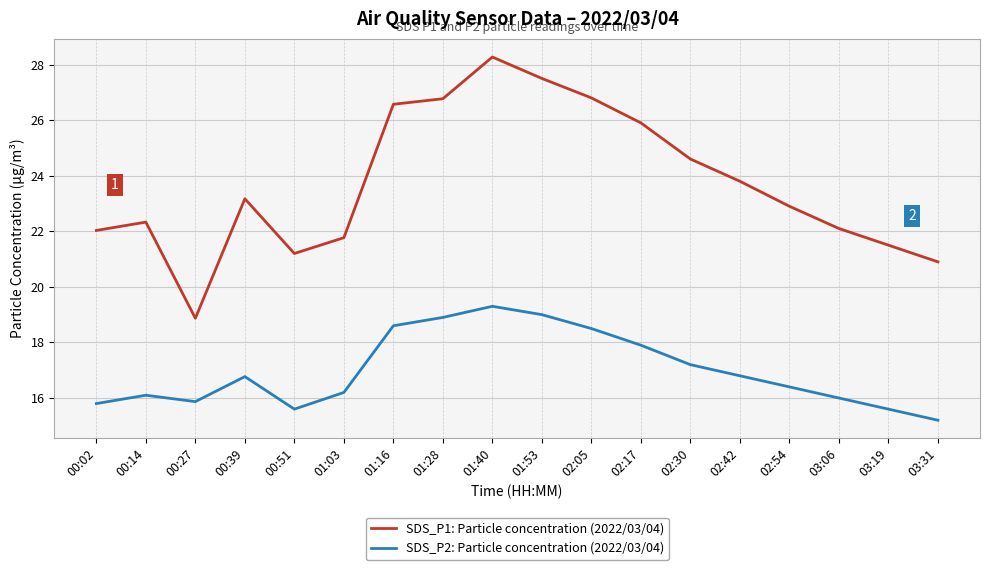

True or false: SDS_P2: Particle concentration (2022/03/04) has a value of 18.6 at 01:16.

True